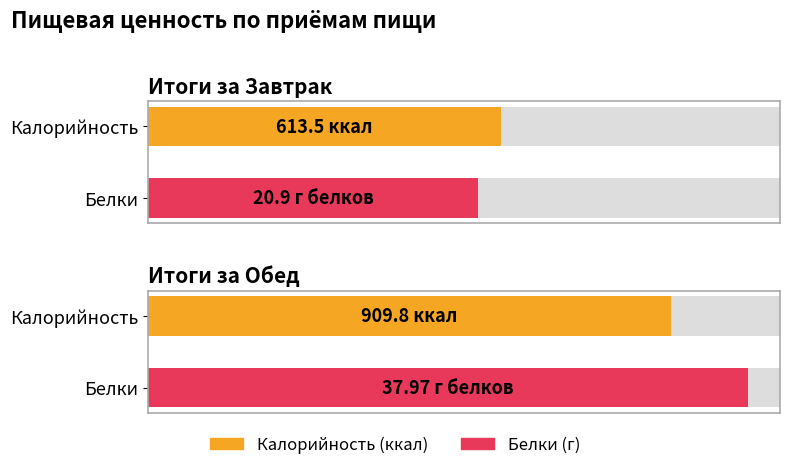

Is the value of Калорийность at Итоги за Завтрак greater than the value of Белки at Итоги за Завтрак?

Yes